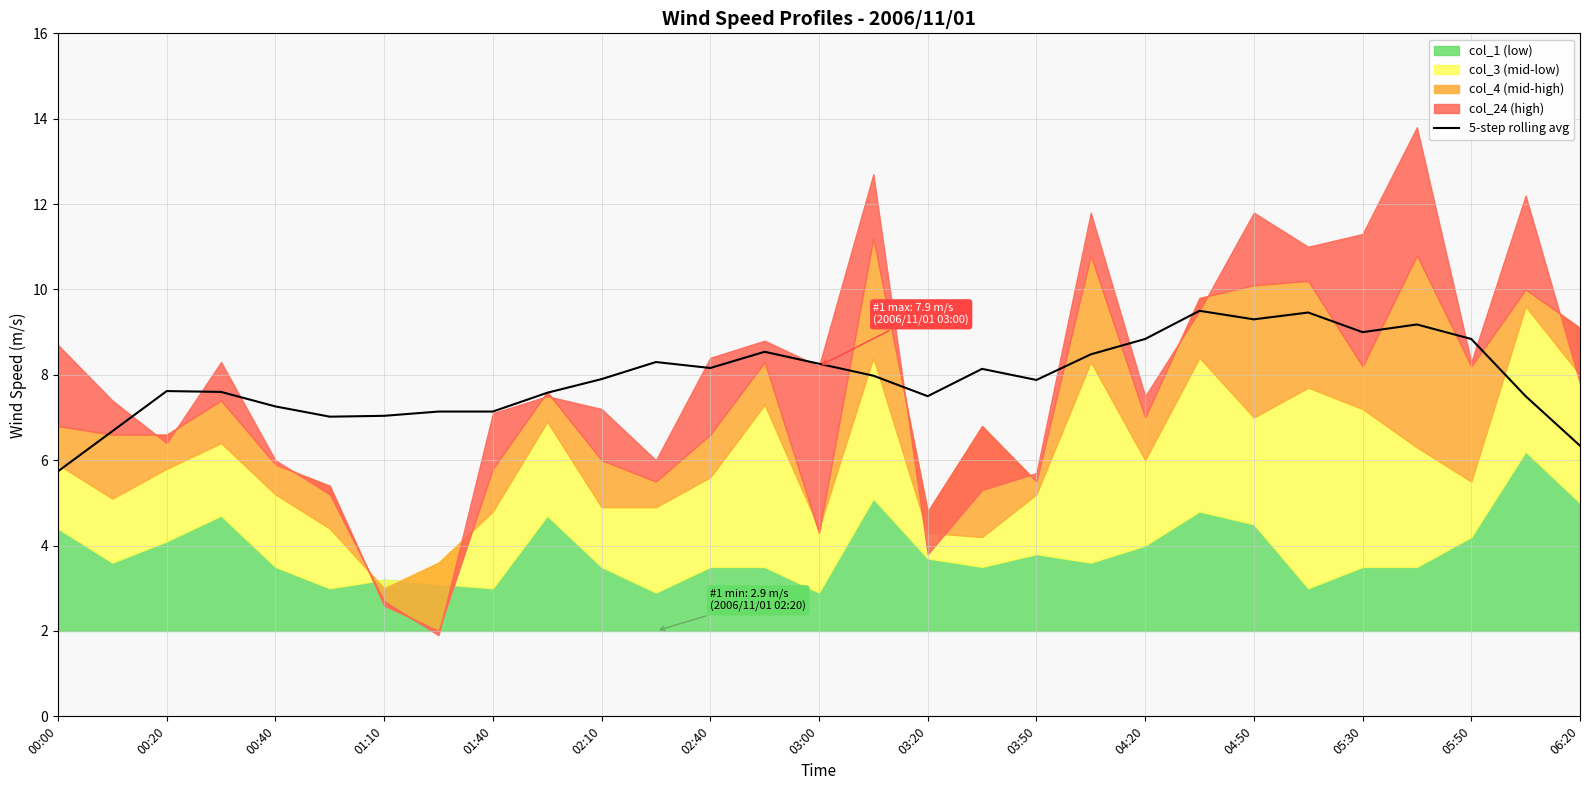

Reading left to right, extract all data points from this chart.

5.7	6.7	7.6	7.6	7.3	7.0	7.0	7.1	7.1	7.6	7.9	8.3	8.2	8.5	8.3	8.0	7.5	8.1	7.9	8.5	8.8	9.5	9.3	9.5	9.0	9.2	8.8	7.5	6.3